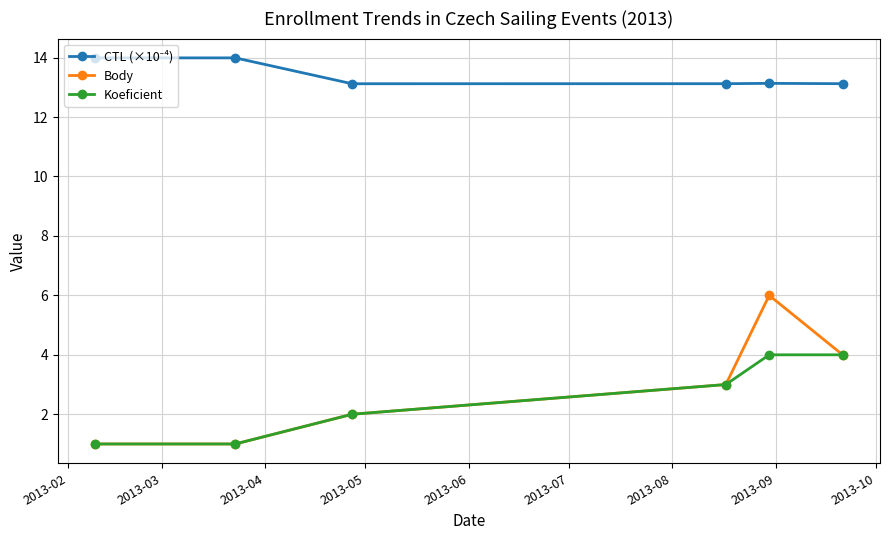

What is the difference between the maximum and minimum values in the Body series?

5.0